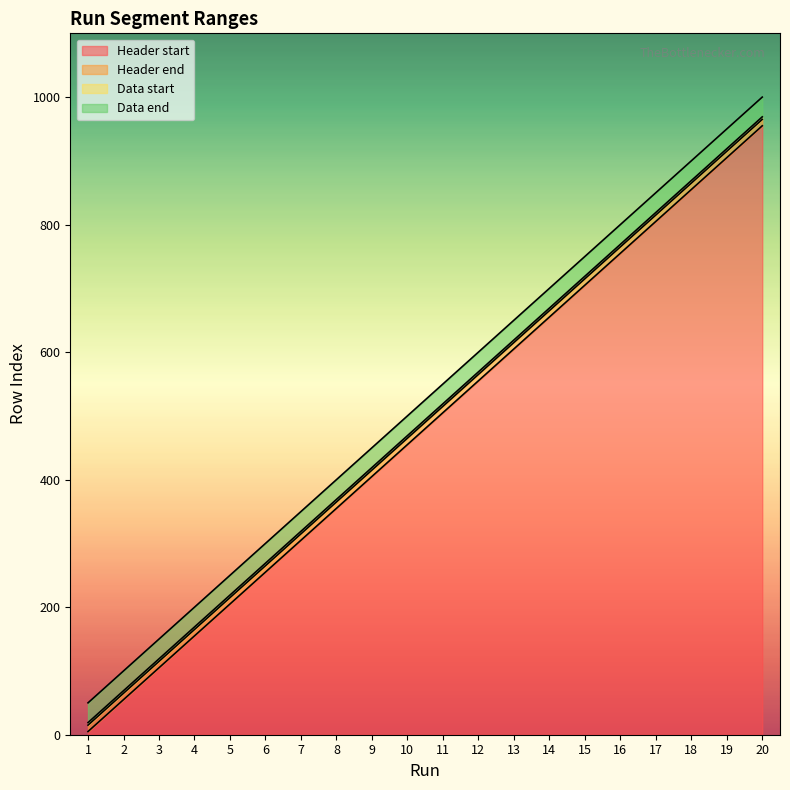

At 18, list the series in order from smallest to largest.

Header start, Header end, Data start, Data end